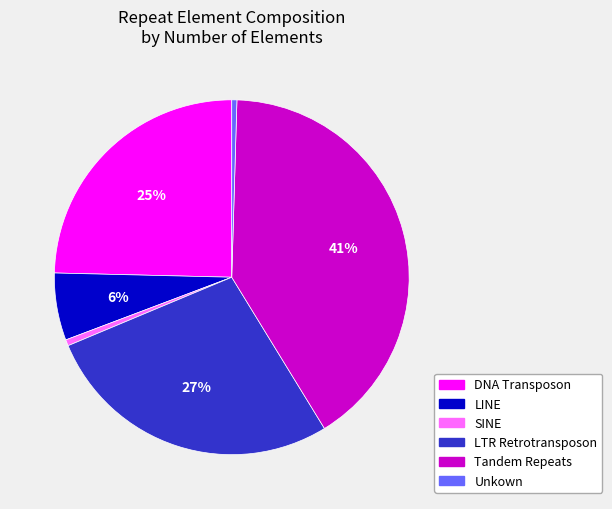

Approximately how many times larger is the value at DNA Transposon compared to Unkown?

52.9